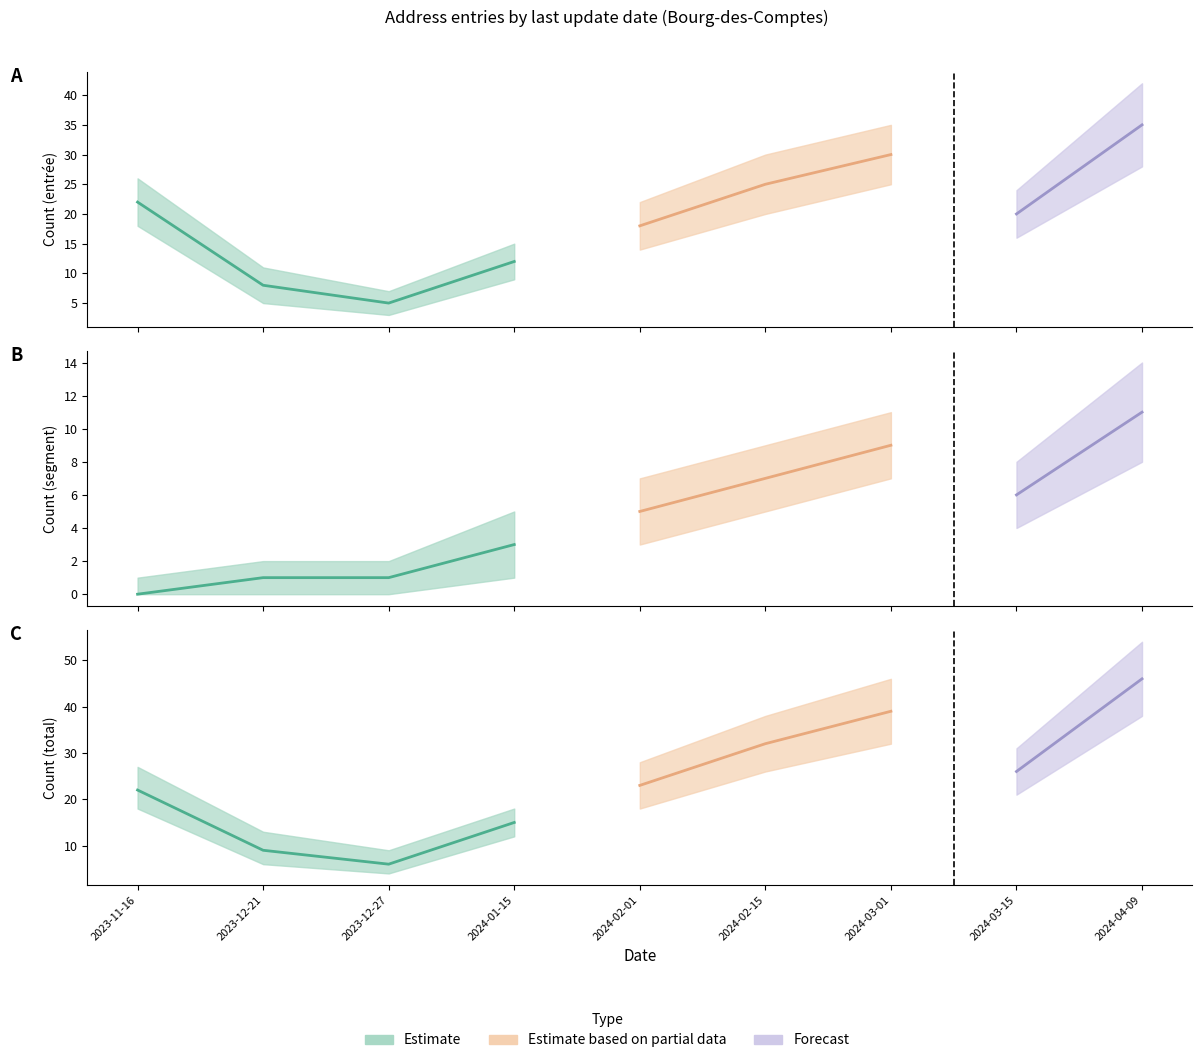

Reading right to left, transcribe all the data shown in this chart.

count_entrée: 8=35	7=20	6=30	5=25	4=18	3=12	2=5	1=8	0=22
count_segment: 8=11	7=6	6=9	5=7	4=5	3=3	2=1	1=1	0=0
count_total: 8=46	7=26	6=39	5=32	4=23	3=15	2=6	1=9	0=22